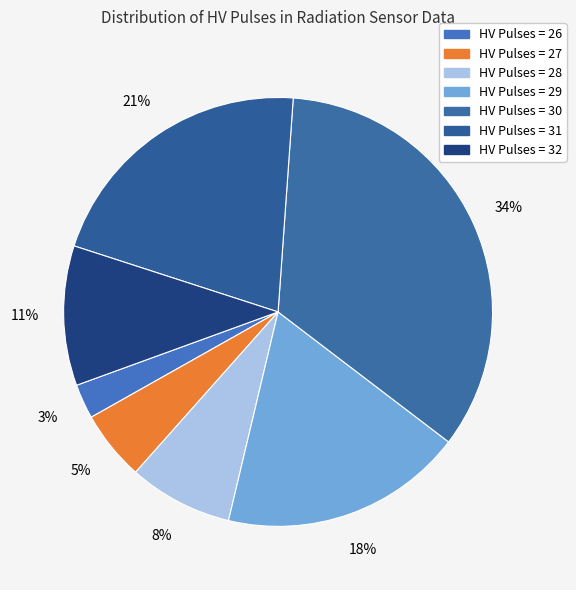

Count the number of slices in the pie.

7